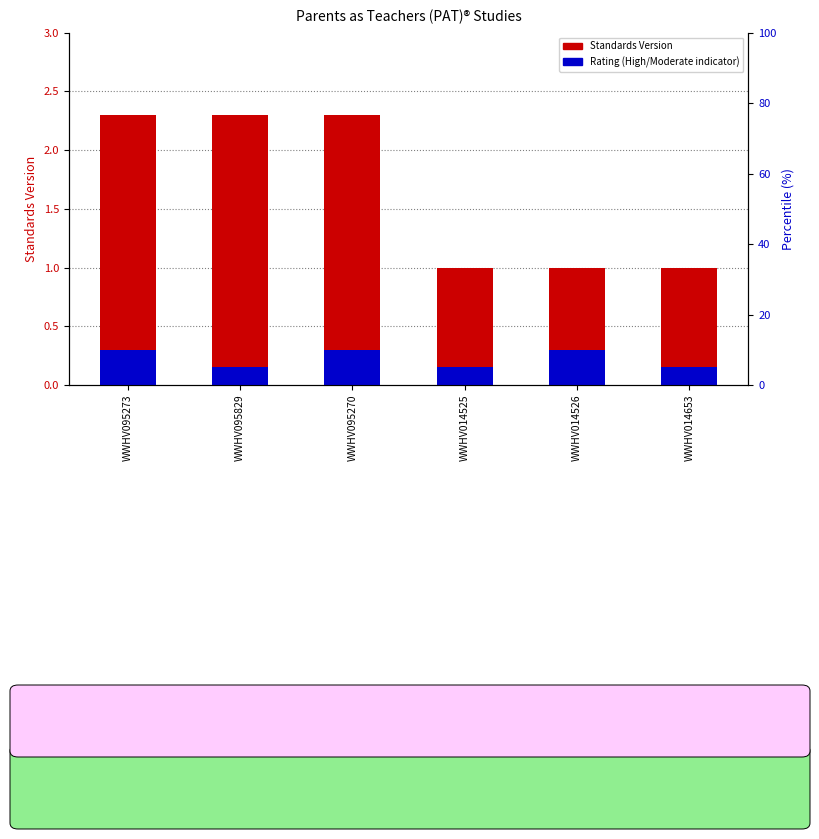

What is the label of the 5th bar from the left?

WWHV014526